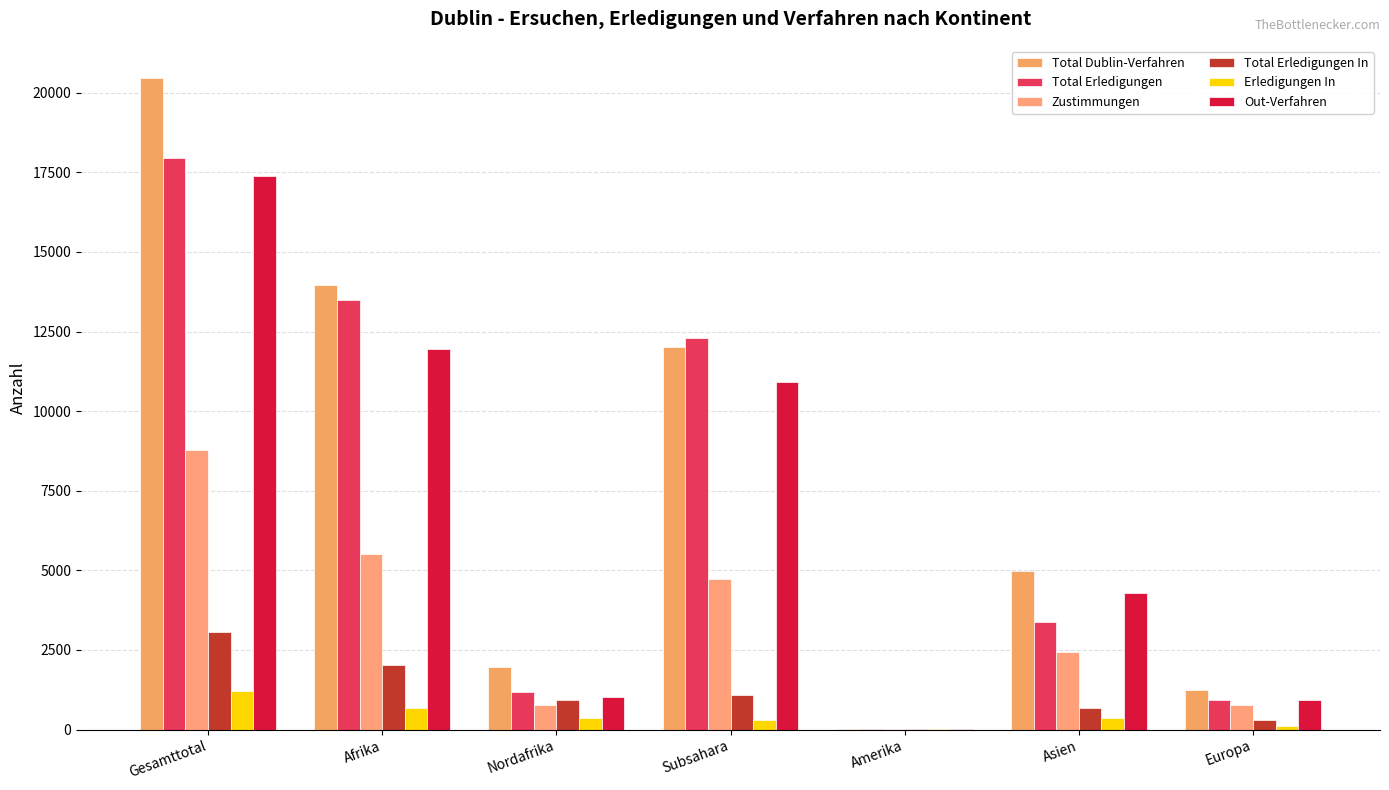

Are the bars grouped side by side (vs. stacked)?

Yes